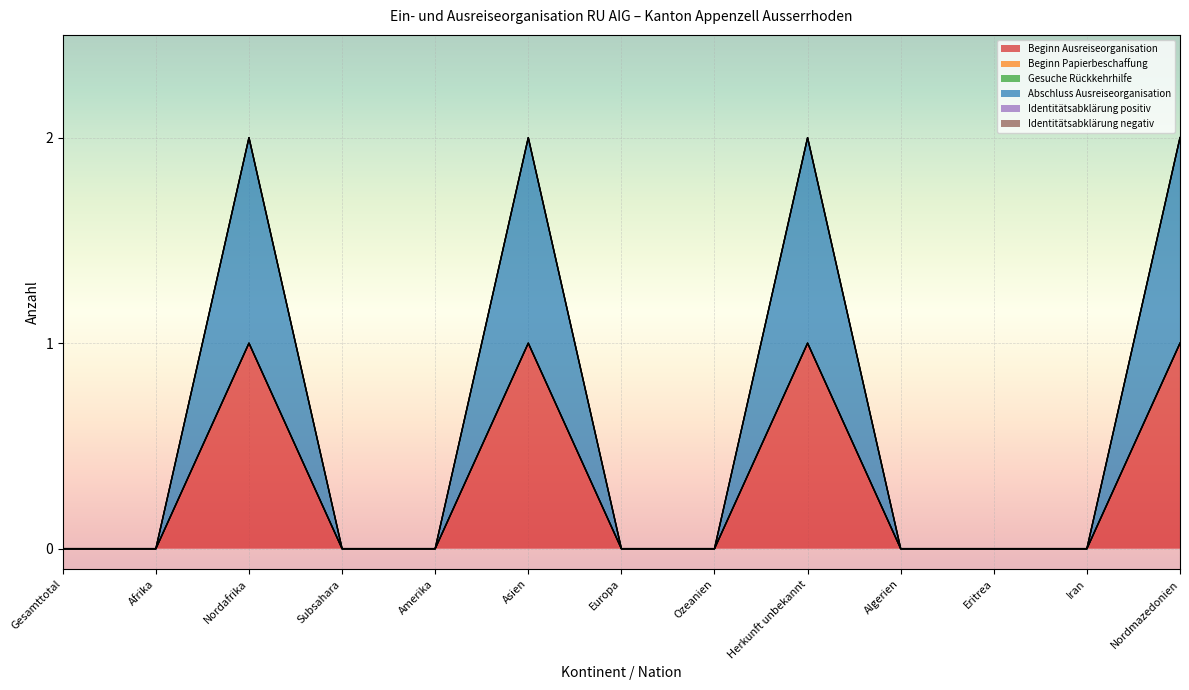

Is it true that Beginn Ausreiseorganisation equals 1 at Herkunft unbekannt?

True